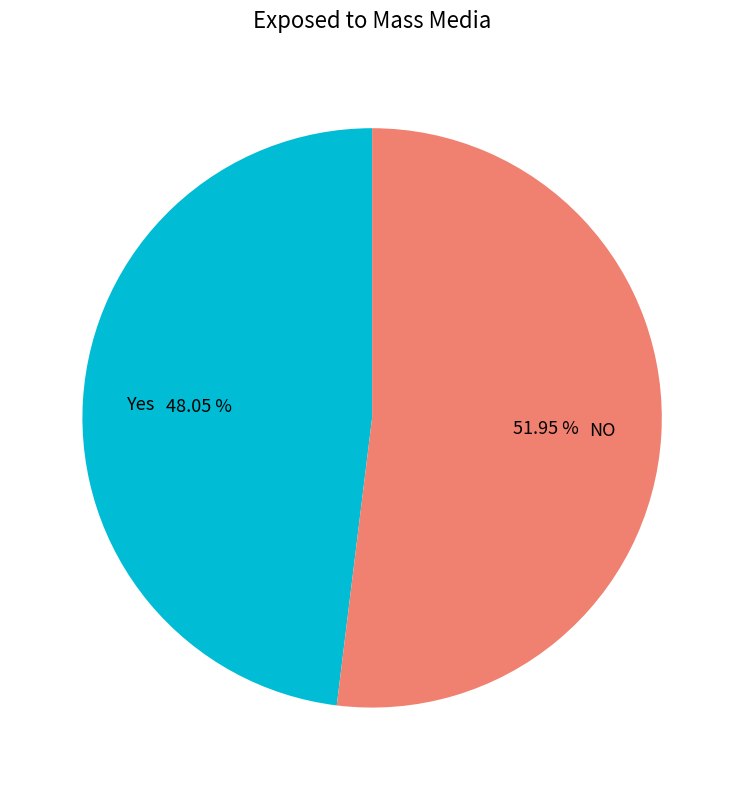

Do Yes and NO together represent more than half of the pie?

Yes